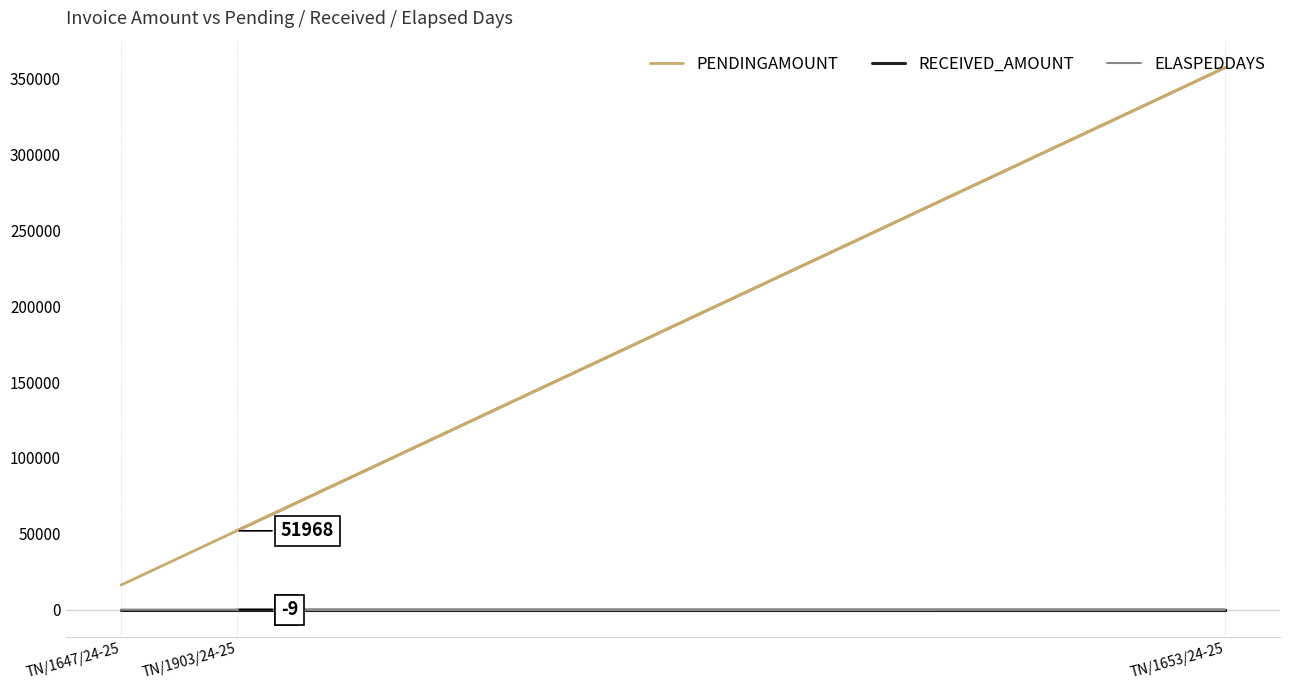

Reading left to right, list all the values displayed in this chart.

PENDINGAMOUNT: TN/1647/24-25=16240	TN/1653/24-25=357114	TN/1903/24-25=51968
RECEIVED_AMOUNT: TN/1647/24-25=0	TN/1653/24-25=0	TN/1903/24-25=0
ELASPEDDAYS: TN/1647/24-25=36	TN/1653/24-25=34	TN/1903/24-25=-9